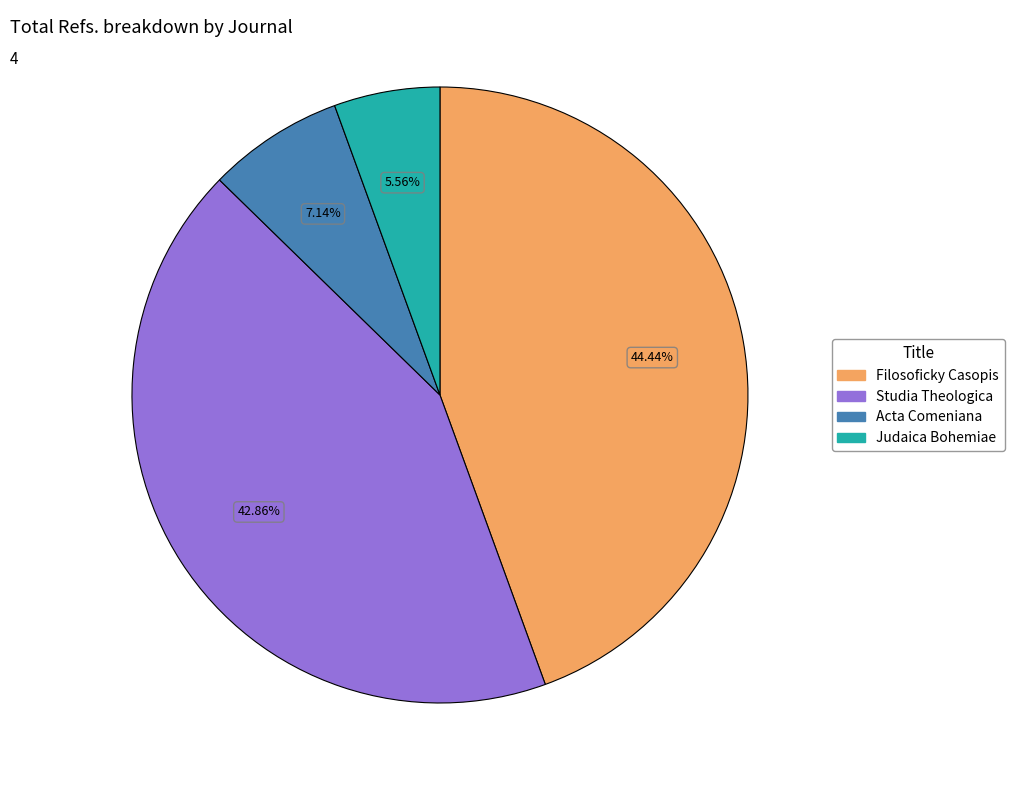

What portion of the pie excludes Judaica Bohemiae?

94.4%